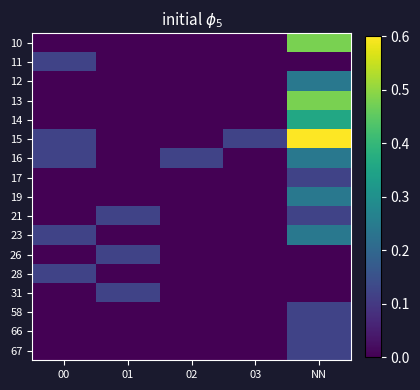

At which category is the sum across all series the highest?

NN